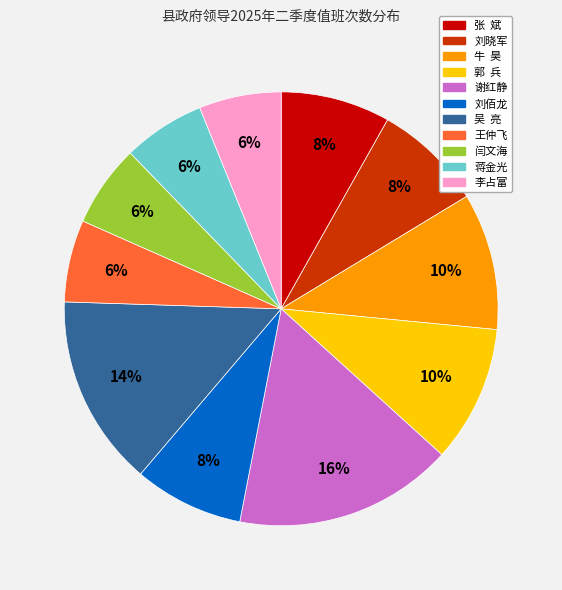

Count the number of slices in the pie.

11